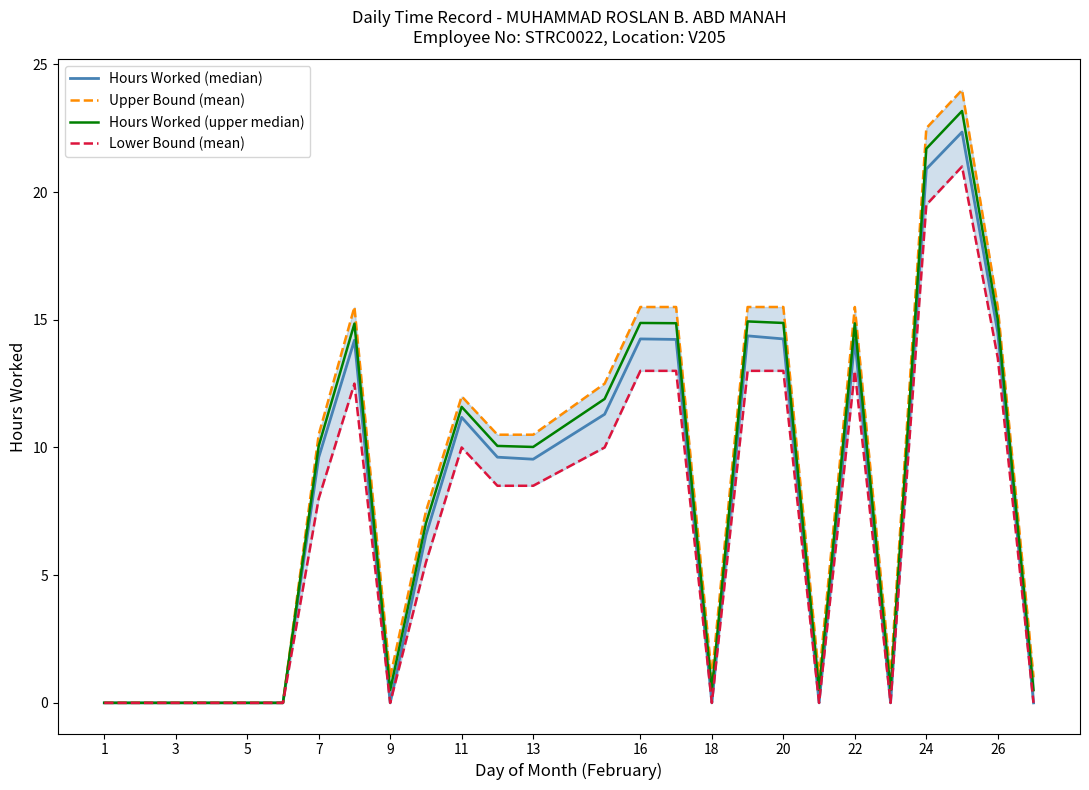

Is it true that Hours Worked (median) equals 14.7 at 13?

False